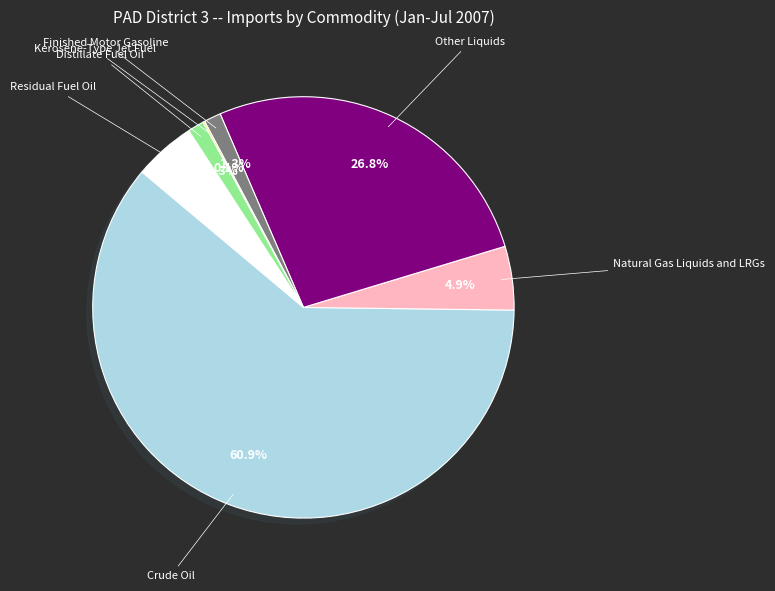

Which category has the biggest portion of the pie?

Crude Oil